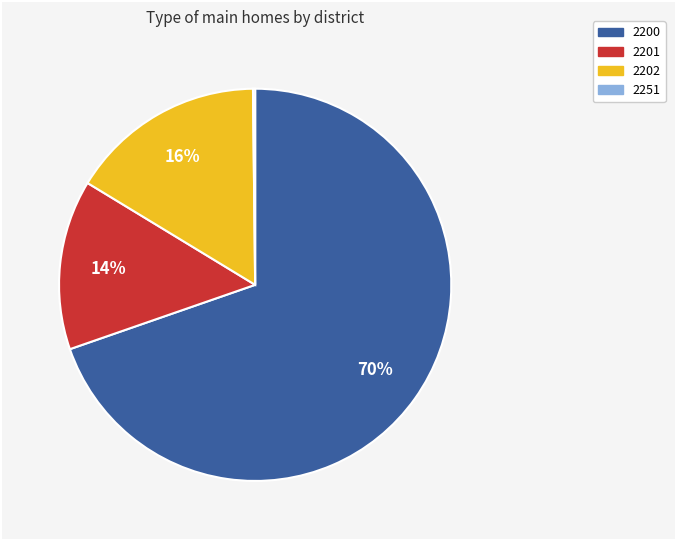

Between 2202 and 2201, which is larger?

2202